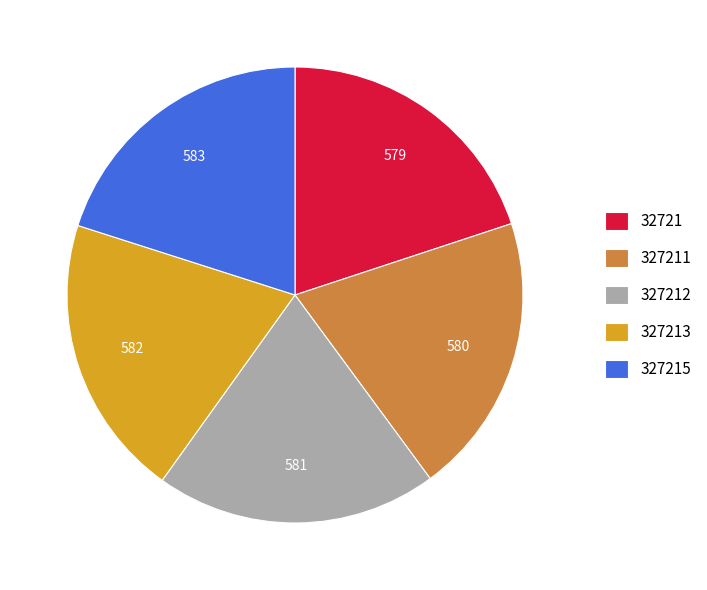

What is the ratio of the value at 327211 to the value at 327212?

1.0